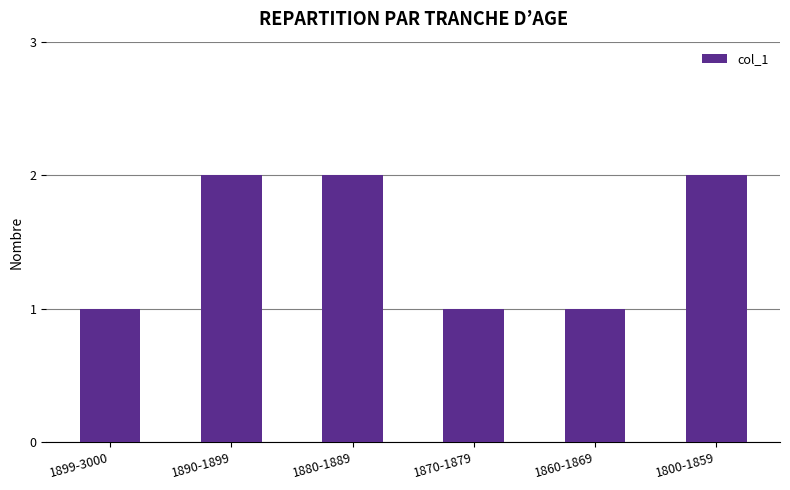

What is the minimum value shown in the chart?

1